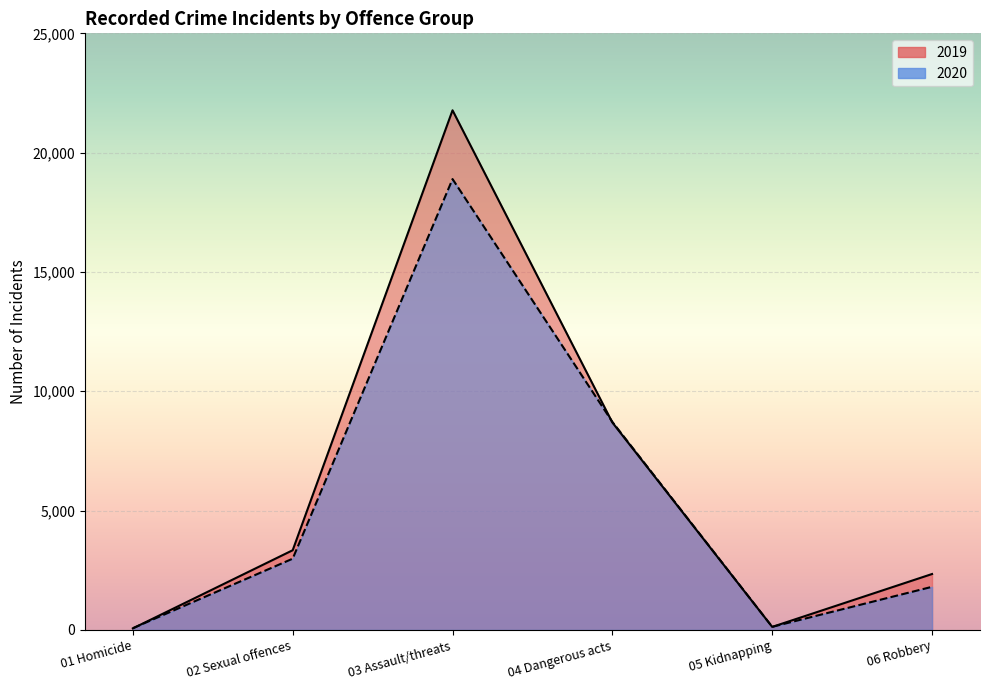

In 2020, how many points are lower than both neighbors (excluding endpoints)?

1